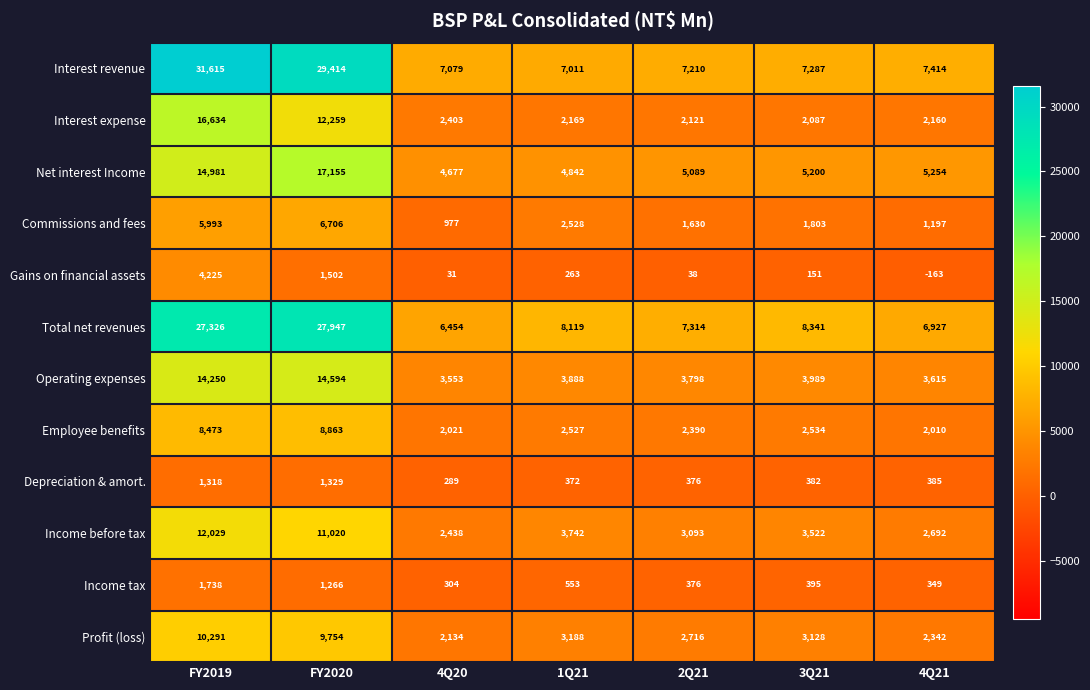

What is the difference between the maximum and second lowest values in the Depreciation & amort. series?

957